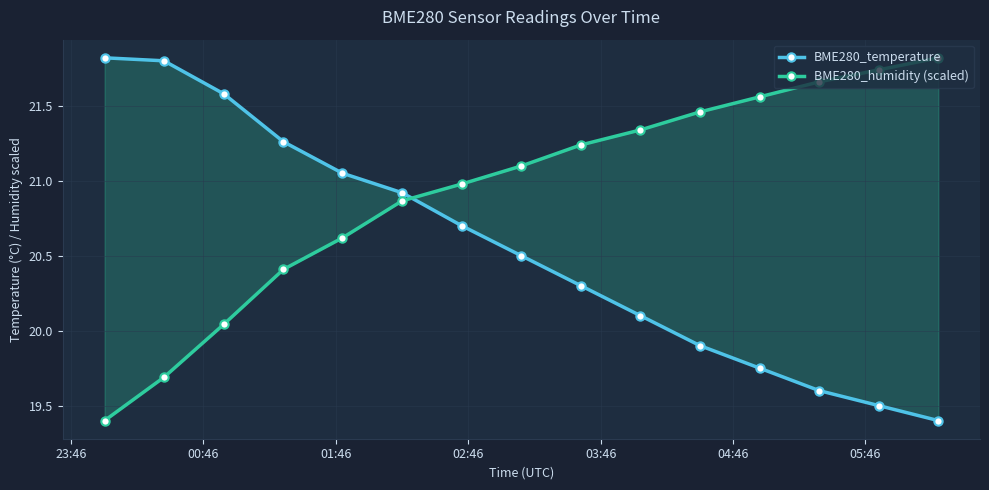

Which series ends up on top after the final intersection of BME280_humidity (scaled) and BME280_temperature?

BME280_humidity (scaled)